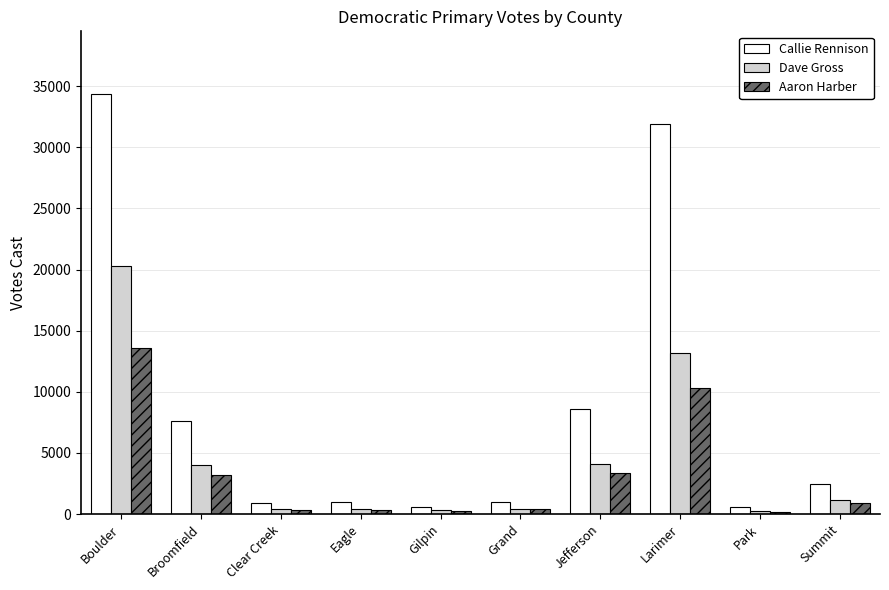

How many values in the Callie Rennison series are below 2425?

5